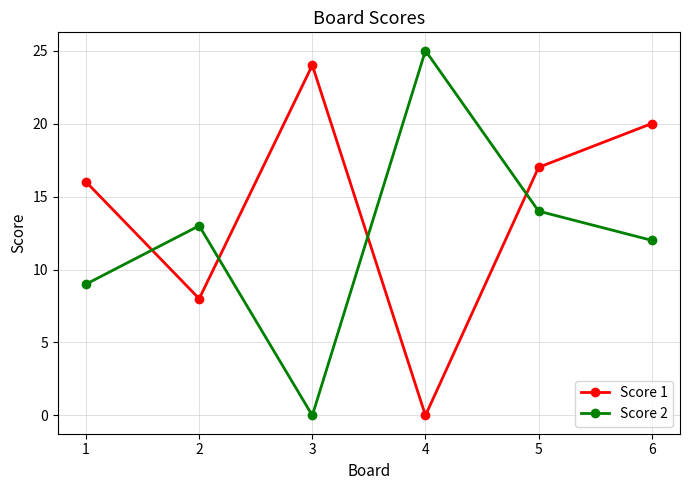

Is it true that Score 2 equals 9 at 1?

True